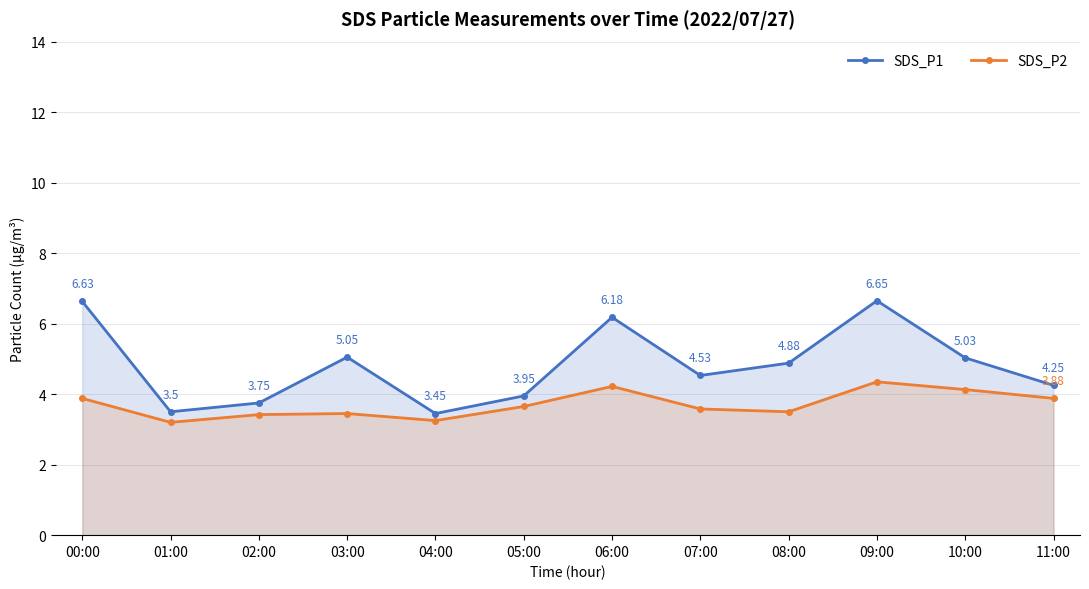

True or false: SDS_P2 and SDS_P1 cross at least once.

False